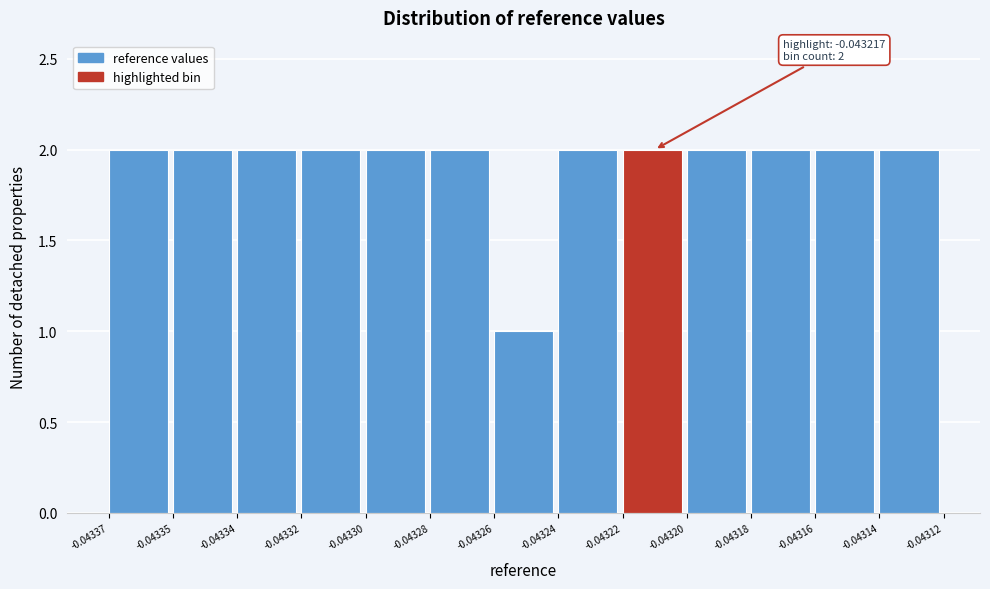

Reading left to right, list all the values displayed in this chart.

-0.04337=2	-0.04335=2	-0.04334=2	-0.04332=2	-0.04330=2	-0.04328=2	-0.04326=1	-0.04324=2	-0.04322=2	-0.04320=2	-0.04318=2	-0.04316=2	-0.04314=2